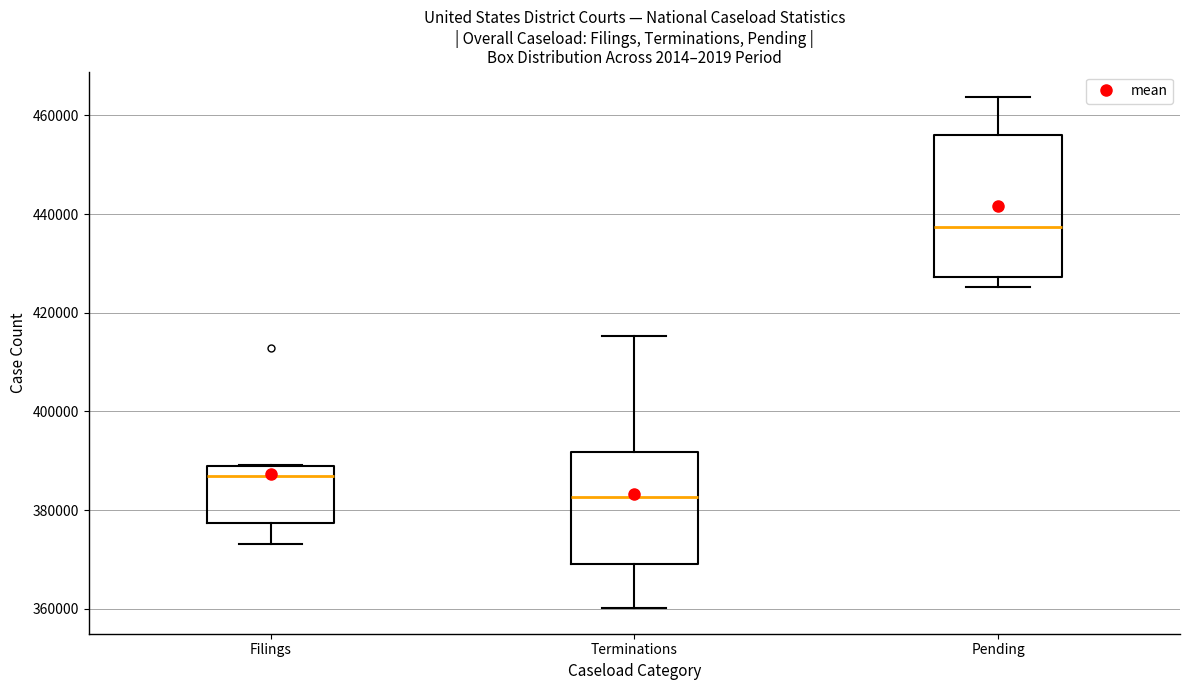

Comparing the boxes themselves (not the whiskers), which one is the tallest?

Pending